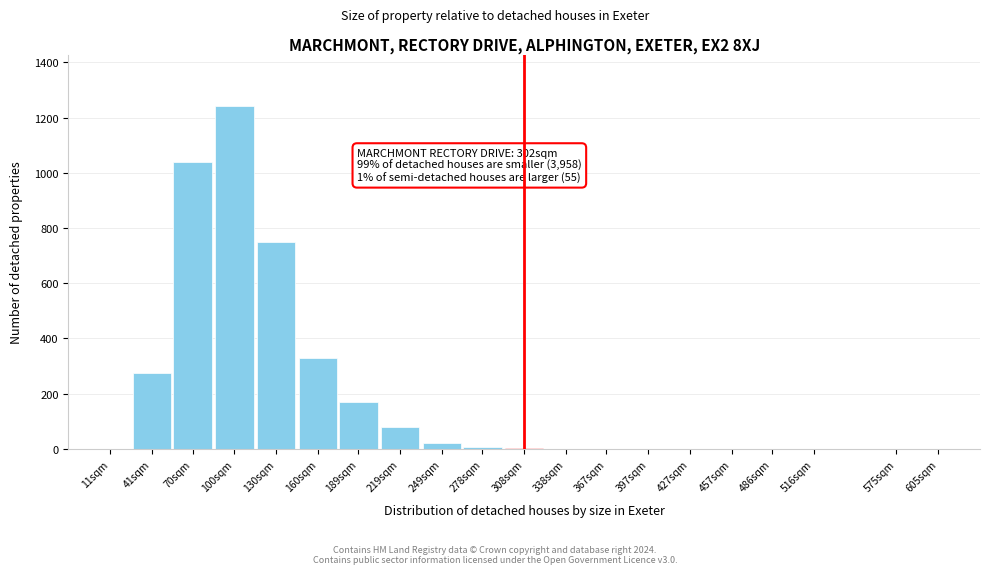

Where is the data nearest to the value 620?

130sqm